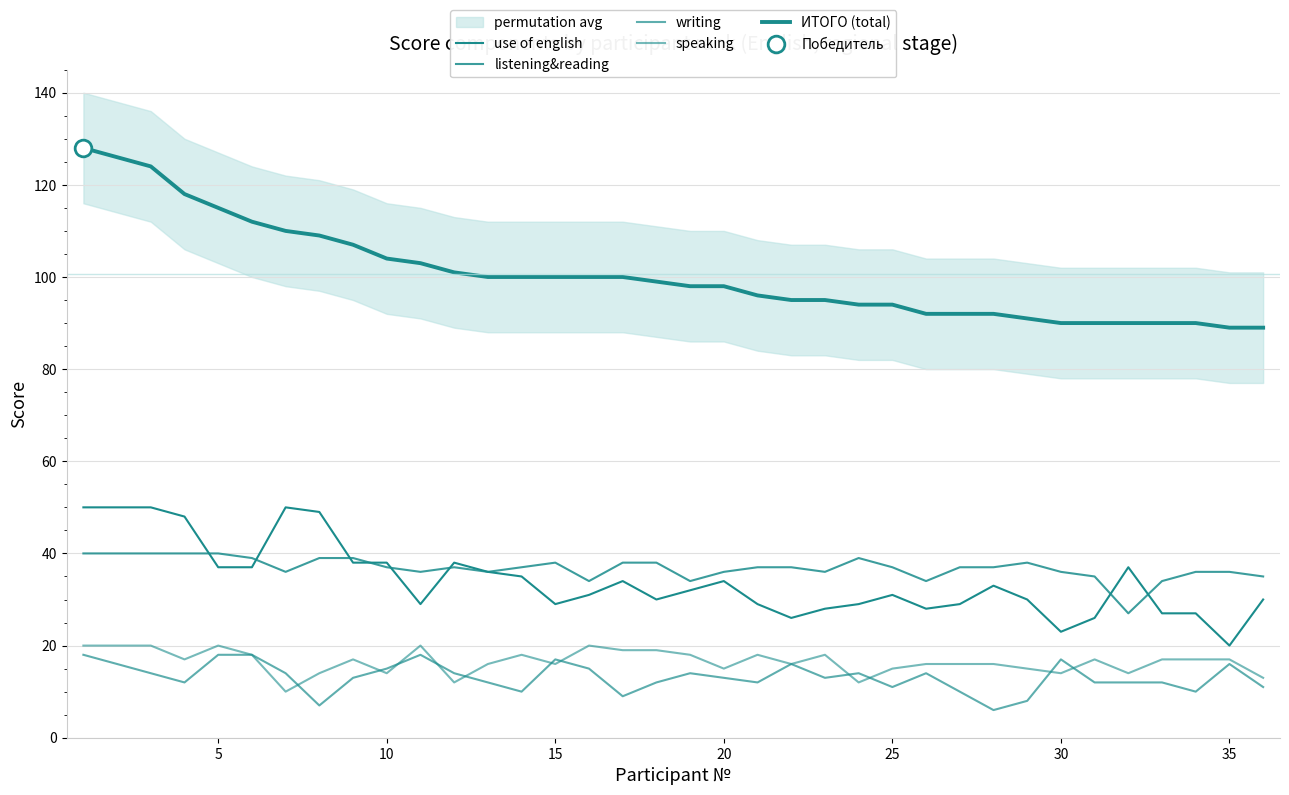

True or false: listening&reading and ИТОГО (total) intersect in this chart.

False